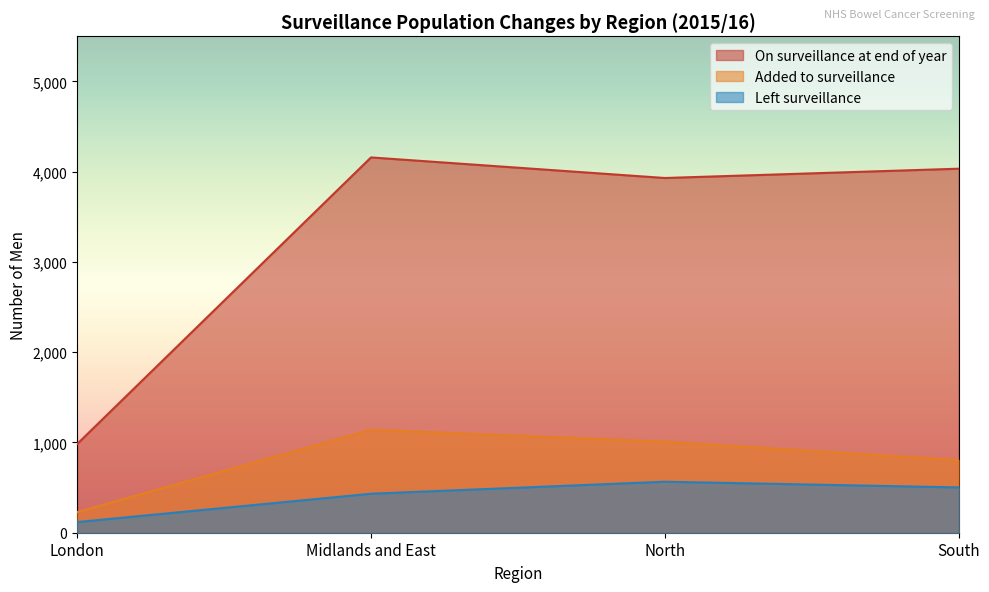

How many lines are shown in the chart?

3